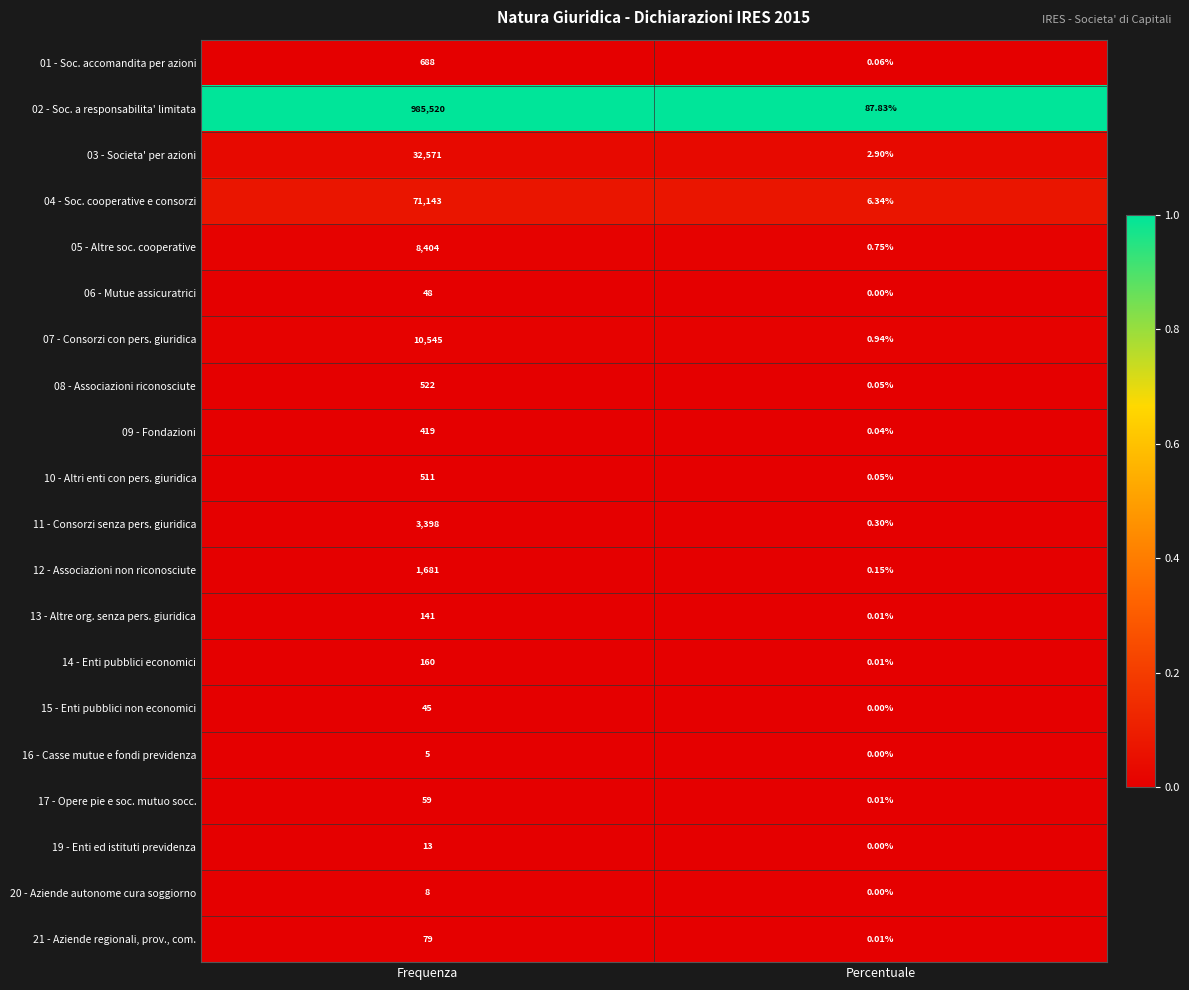

At which label is 15 - Enti pubblici non economici closest to 22?

Percentuale